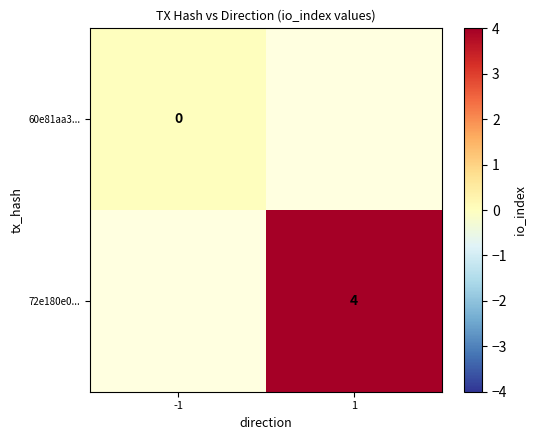

The value of 72e180e0... at 1 is 4. True or false?

True